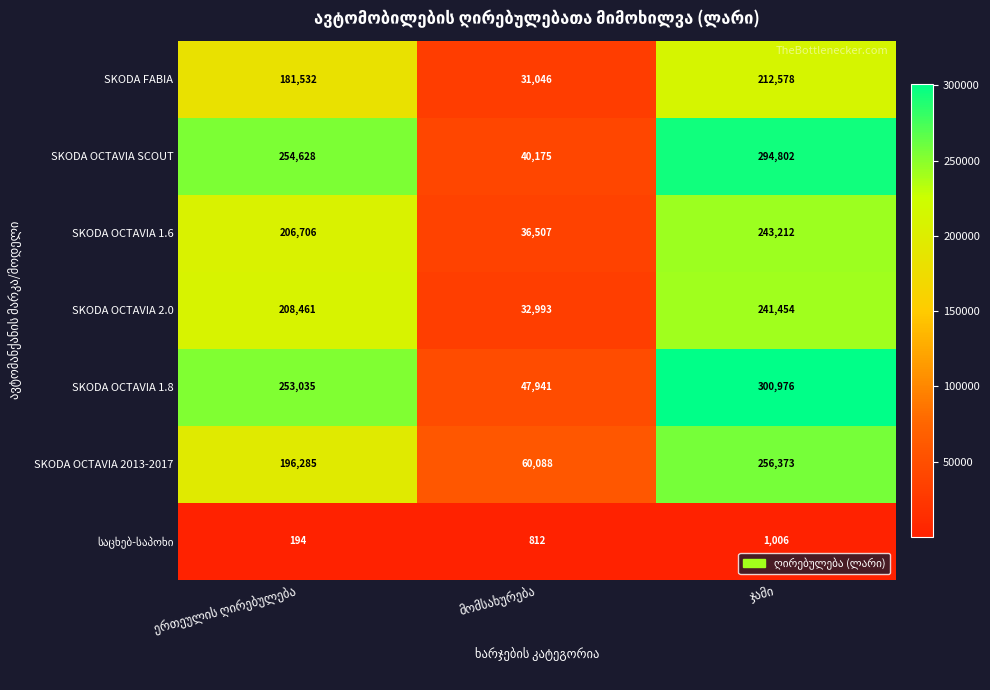

Which series has the largest total across all categories?

SKODA OCTAVIA 1.8